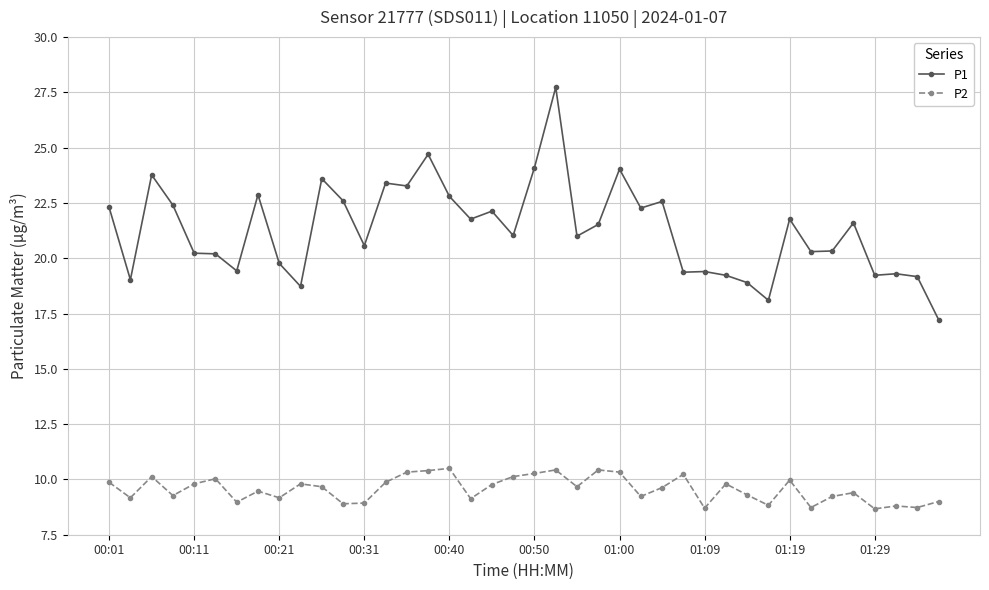

What is the highest value of the P2 series?

10.5